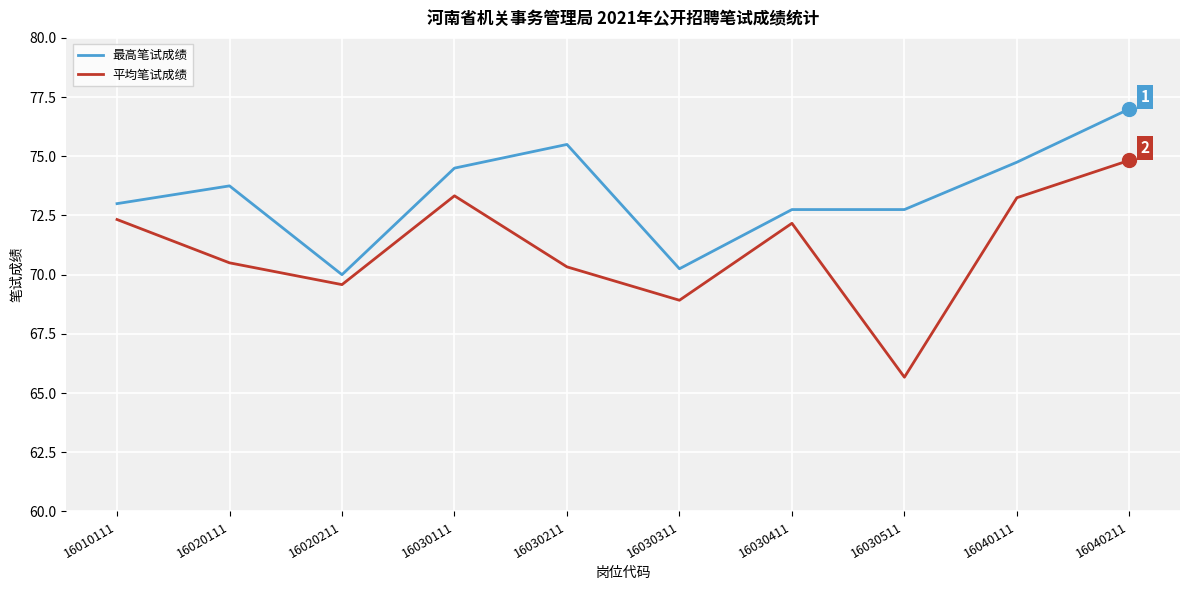

The value of 平均笔试成绩 at 16030211 is 70.3. True or false?

True